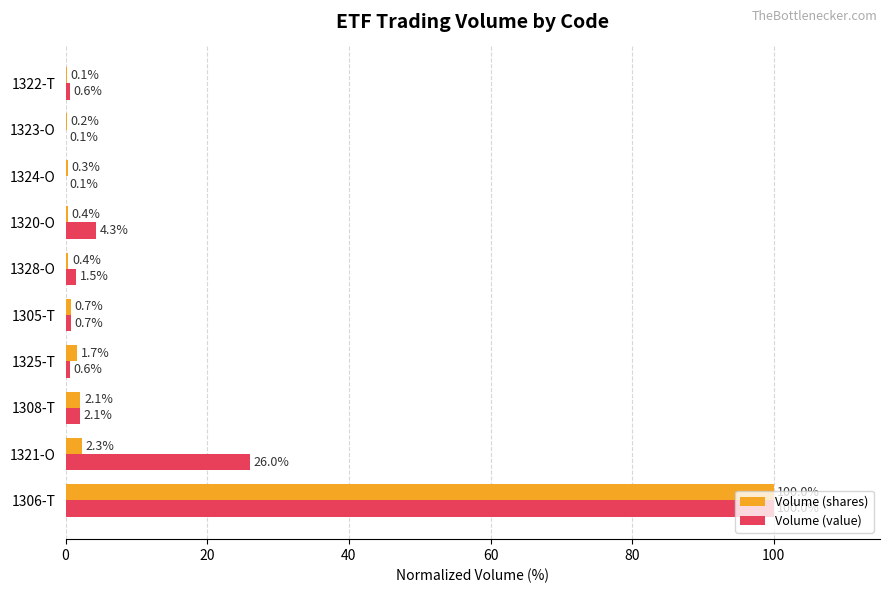

What is the sum of all Volume (shares) values?

108.2